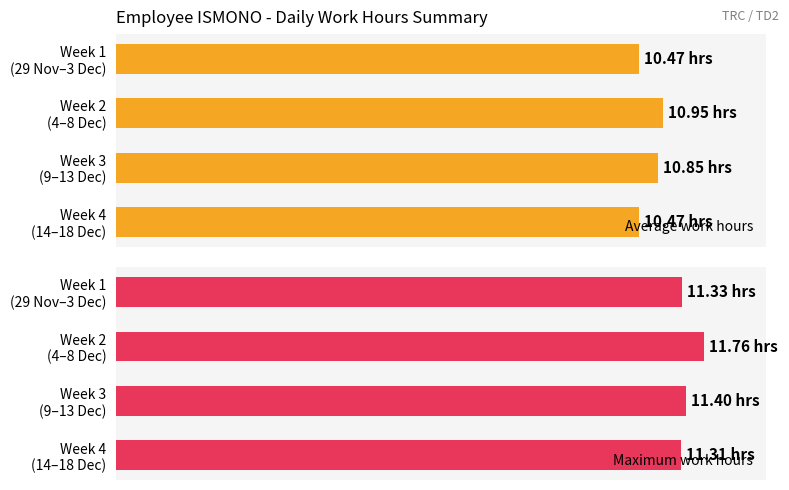

What is the sum of all Average work hours values?

42.7